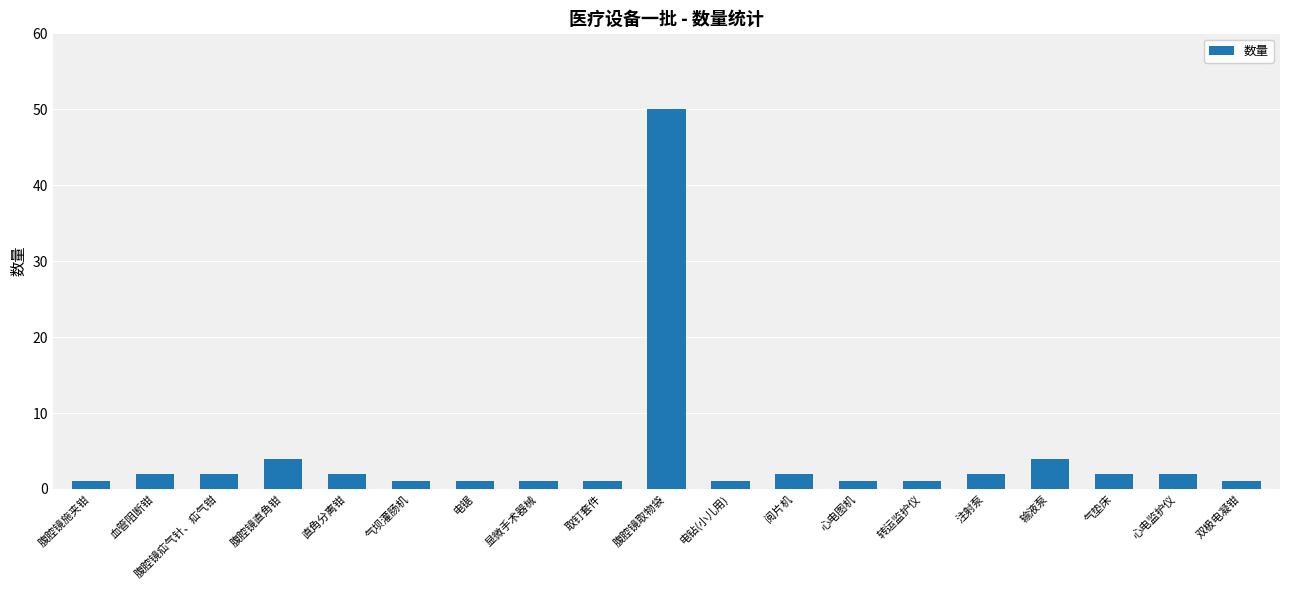

How many bars are there in total?

19